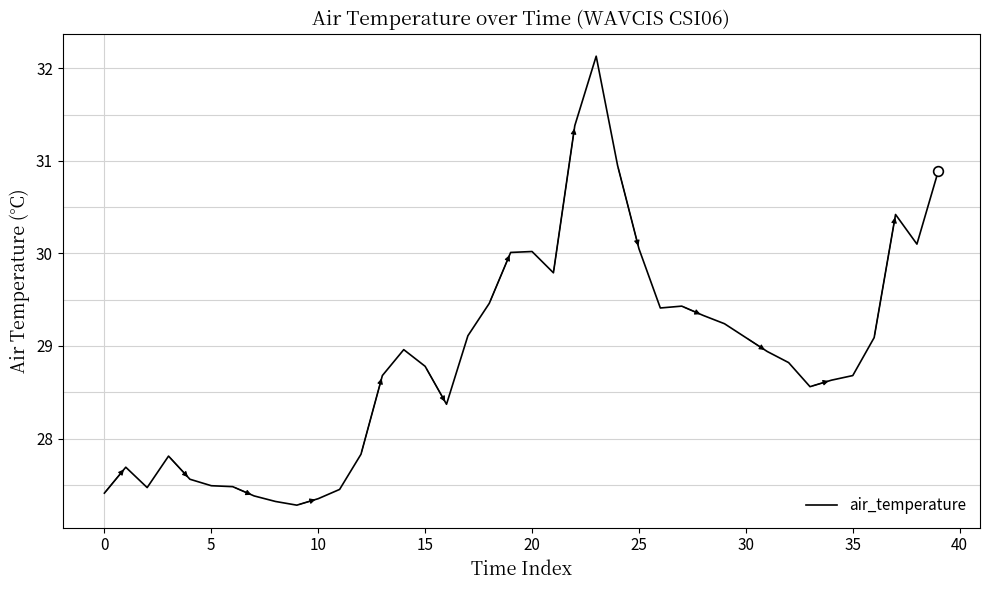

What is the minimum value shown in the chart?

27.3